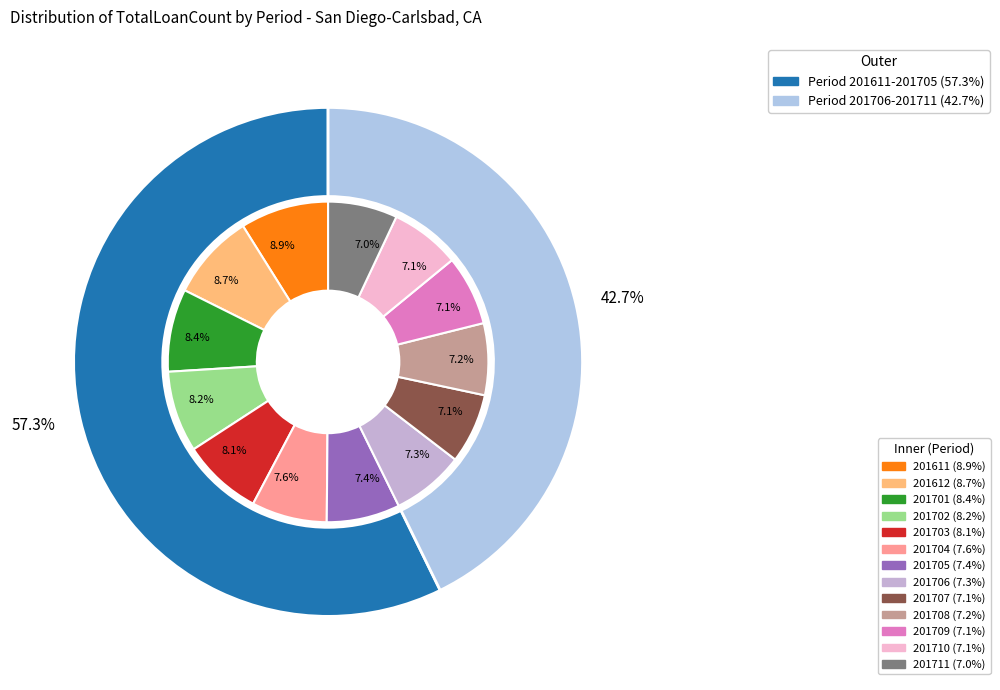

To the nearest percent, what is the difference between the largest and smallest slice percentages?

2%